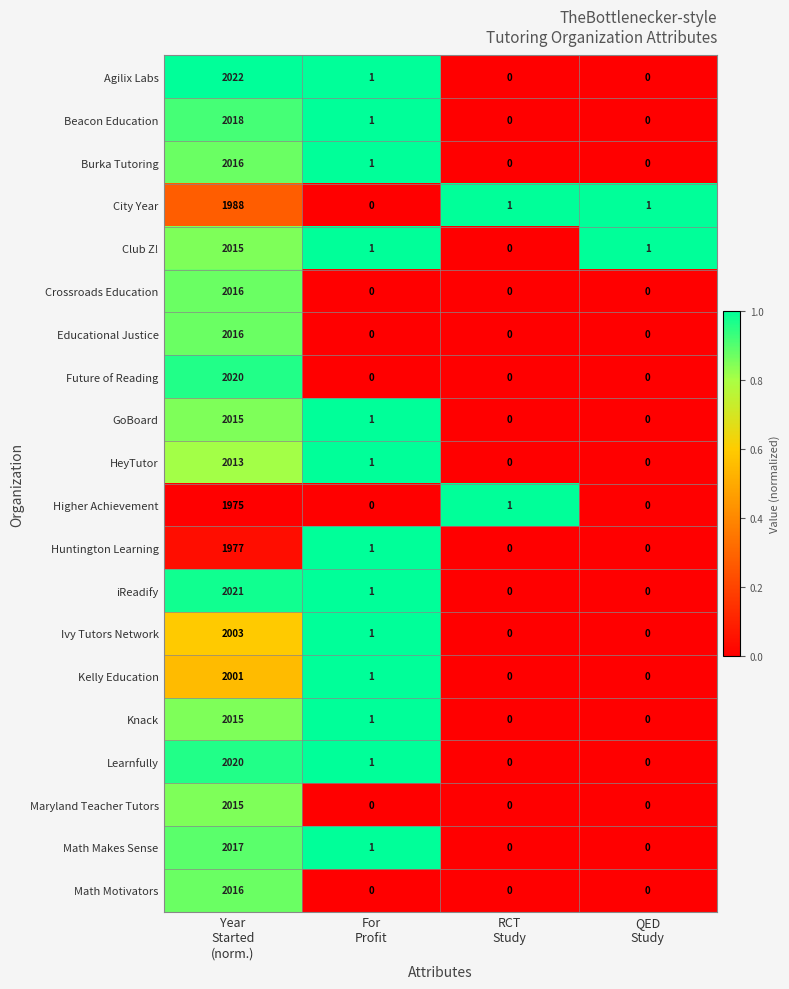

Which series has the largest total across all categories?

Agilix Labs